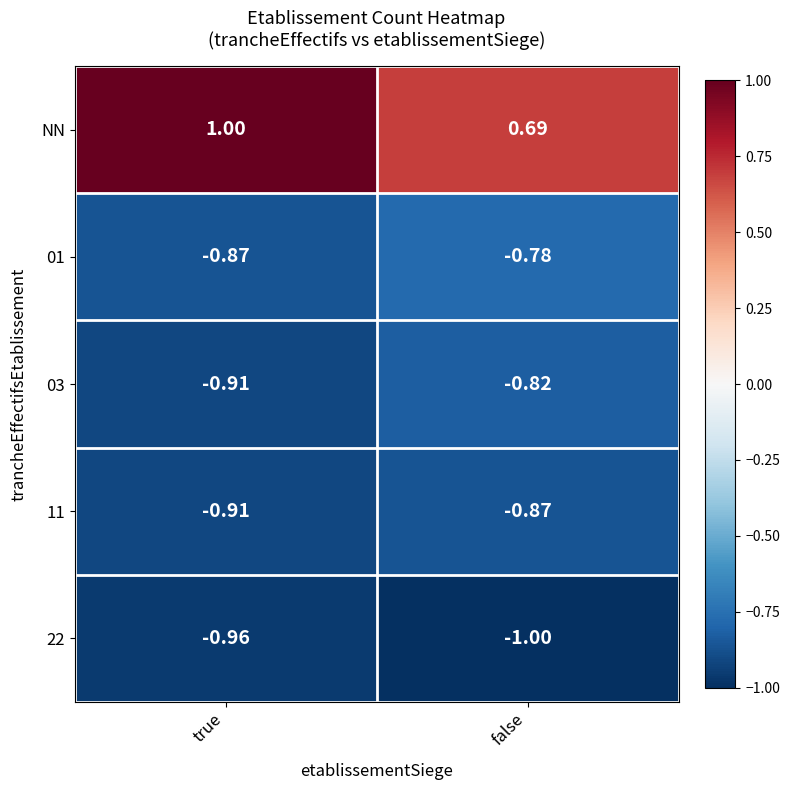

Which category has the highest value in the 22 series?

true